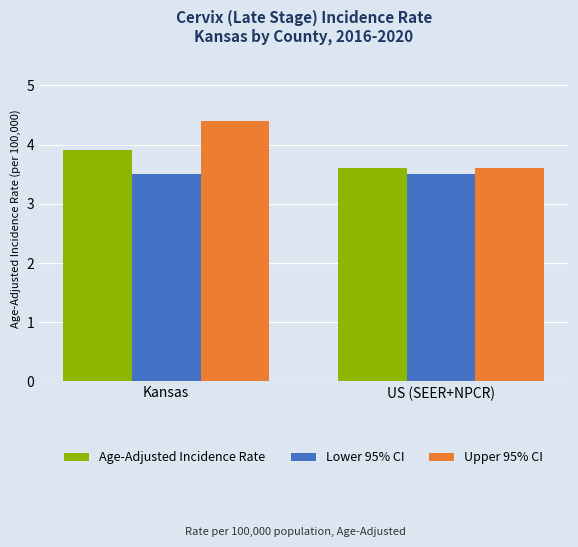

What is the sum of the Upper 95% CI values at US (SEER+NPCR) and Kansas?

8.0